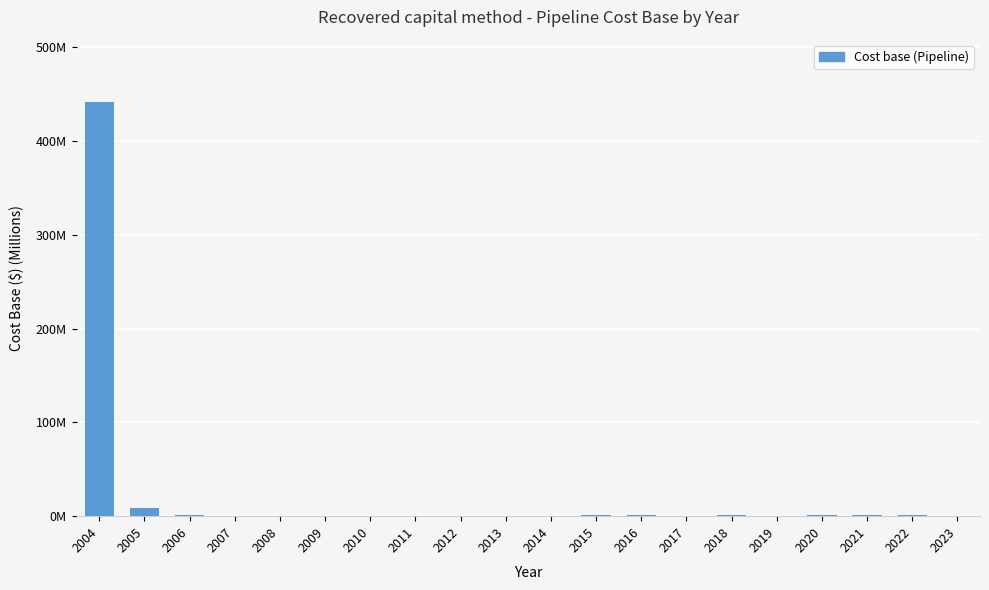

What is the sum of the values at 2019 and 2012?

0.8